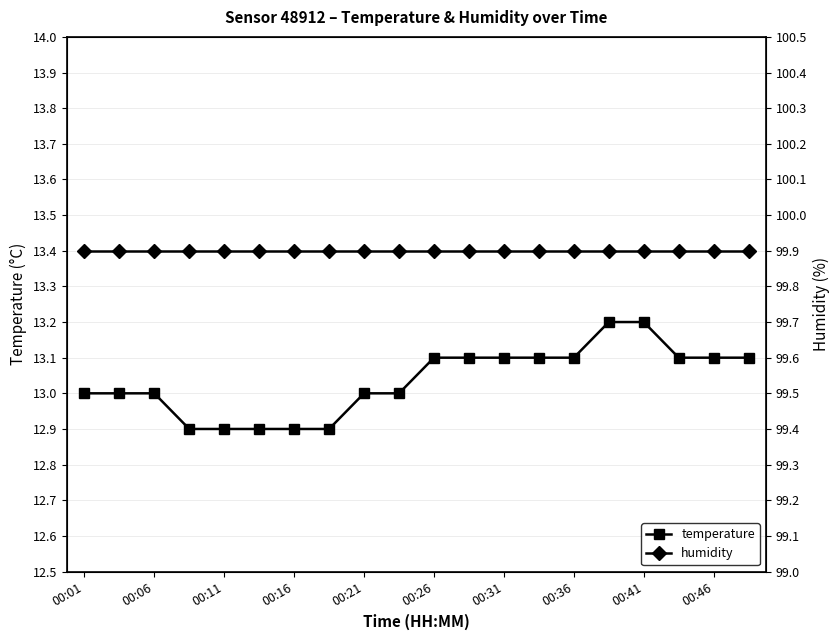

True or false: temperature and humidity intersect in this chart.

False